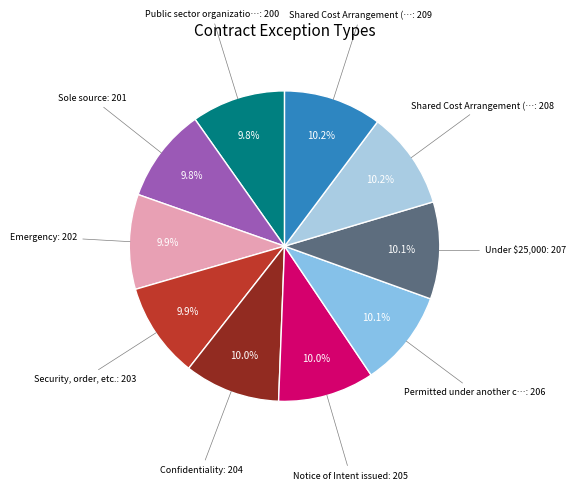

Which category has the smallest portion of the pie?

Public sector organization